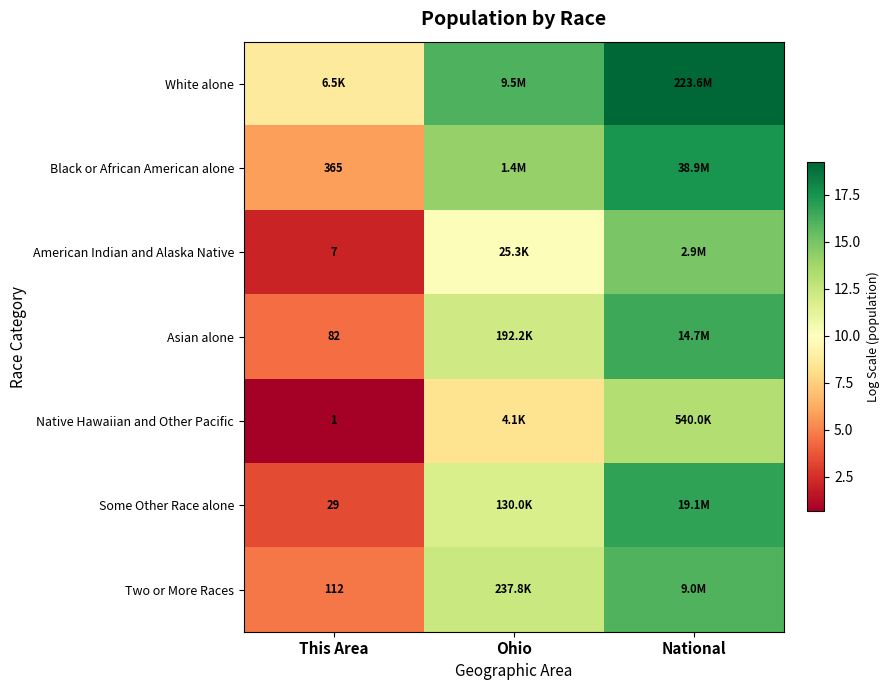

Which series has the largest total across all categories?

White alone